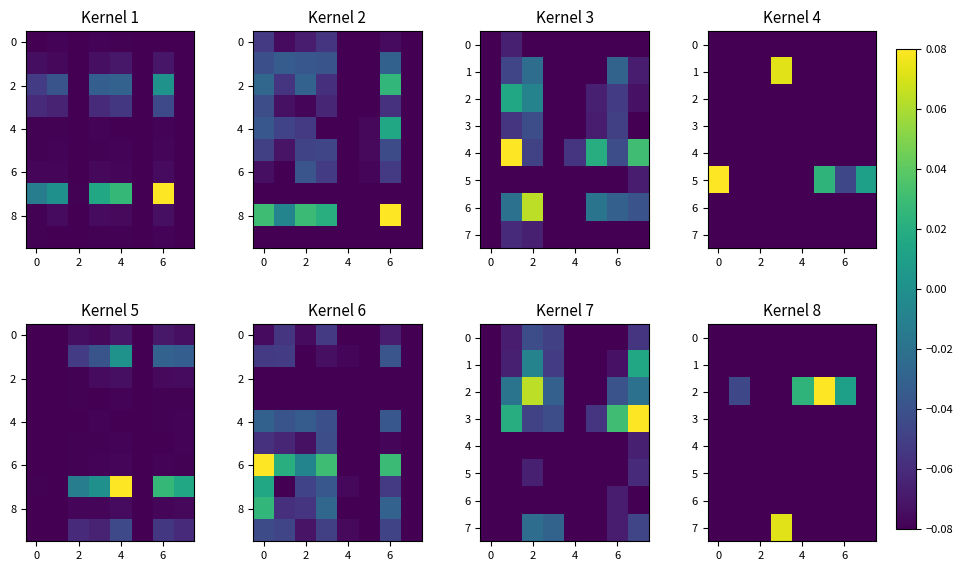

At which category is the sum across all series the highest?

4